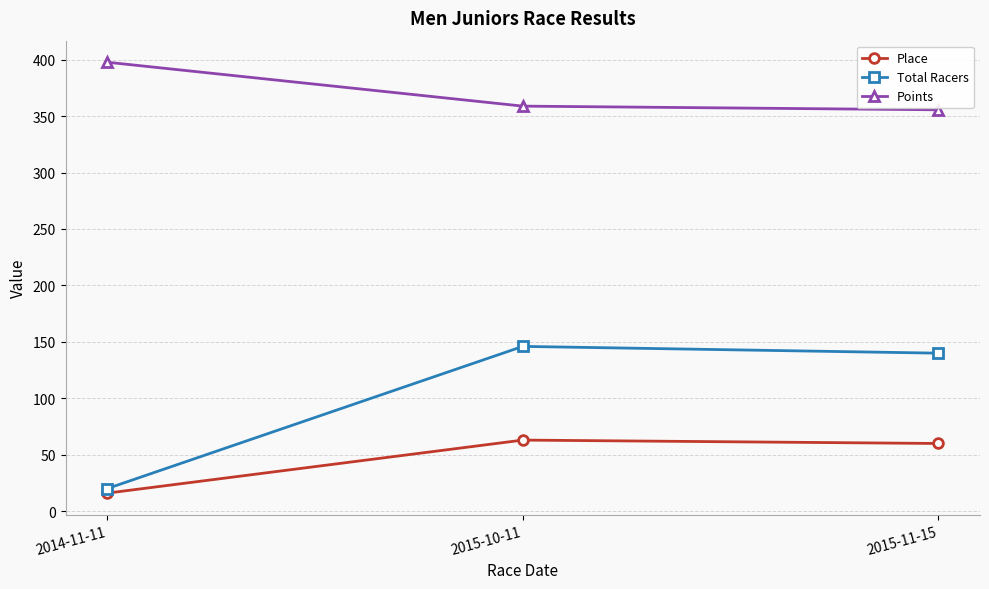

What is the difference between the highest and lowest values at 2015-11-15?

295.6